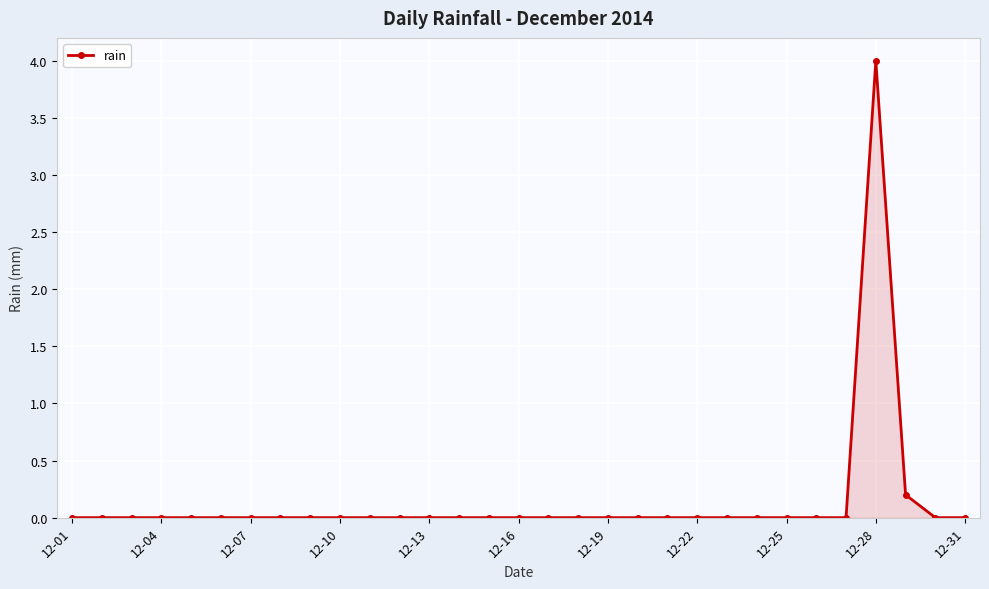

How many categories are shown in the chart?

31